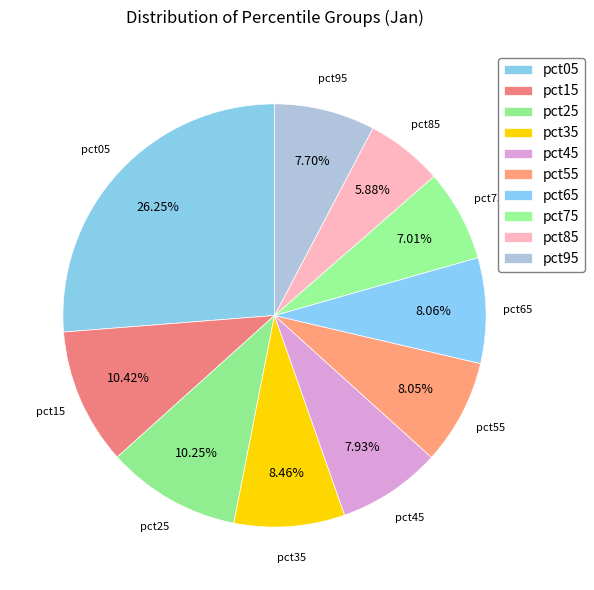

Is there a majority slice in this chart?

No